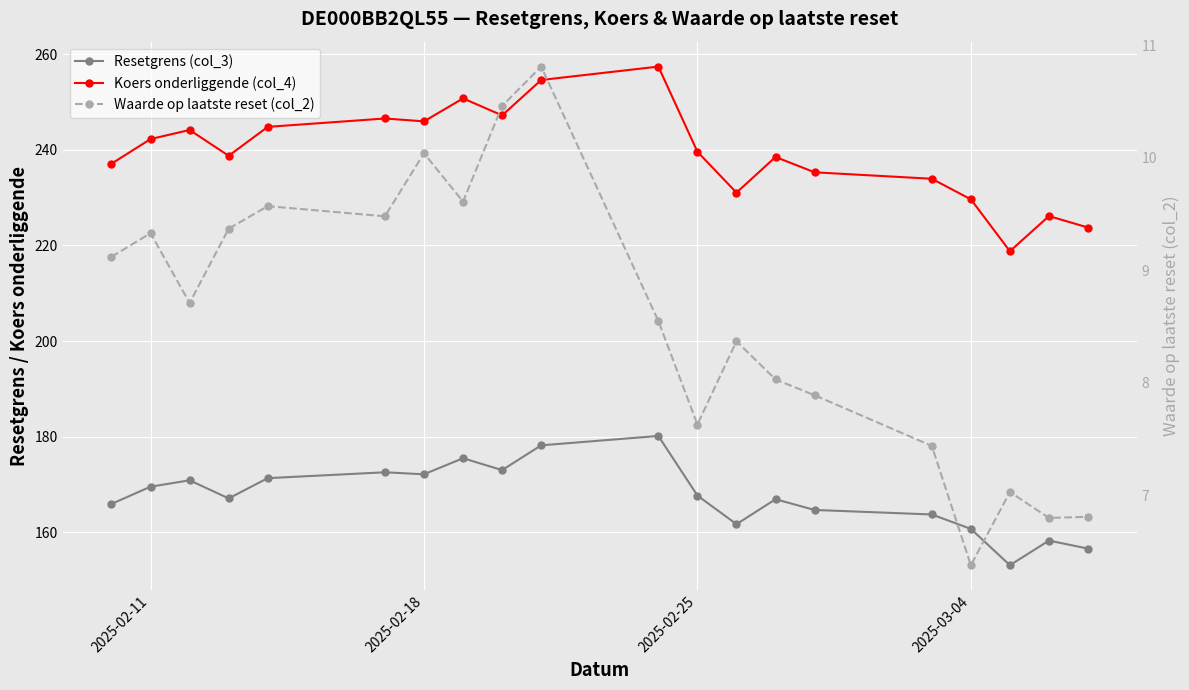

Which series has the widest spread of values?

Koers onderliggende (col_4)